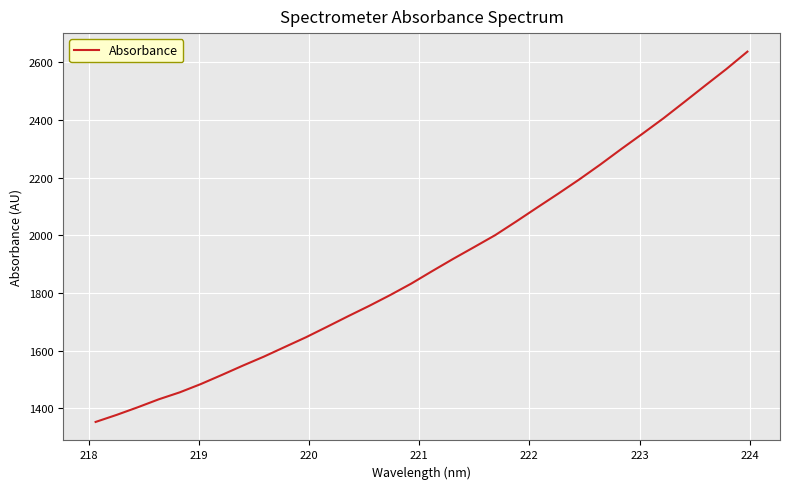

Count the number of data series in this chart.

1